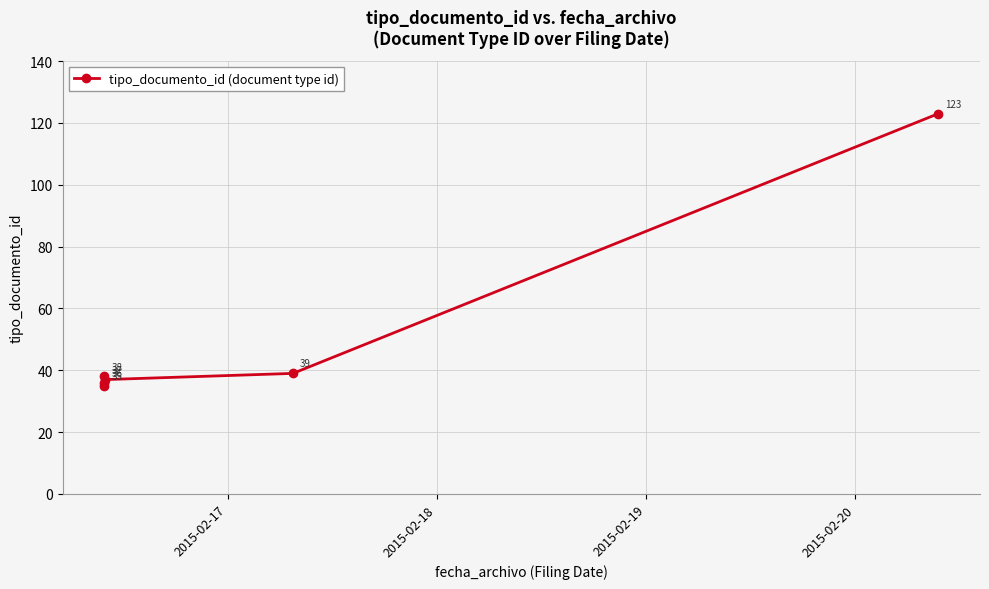

How many lines are shown in the chart?

1